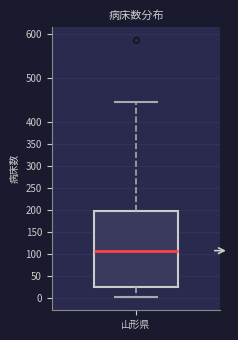

Read this box plot against the y-axis: the position of the median line, the range covered by the box, and the ends of both whiskers. The values are not printed on the chart, so give them approximately, as read against the axis.

median 110, box 25 to 200, whiskers 0 to 445